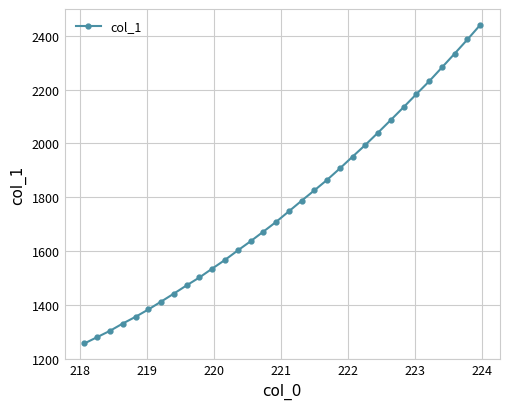

What is the value of the 32nd point from the left?

2440.2